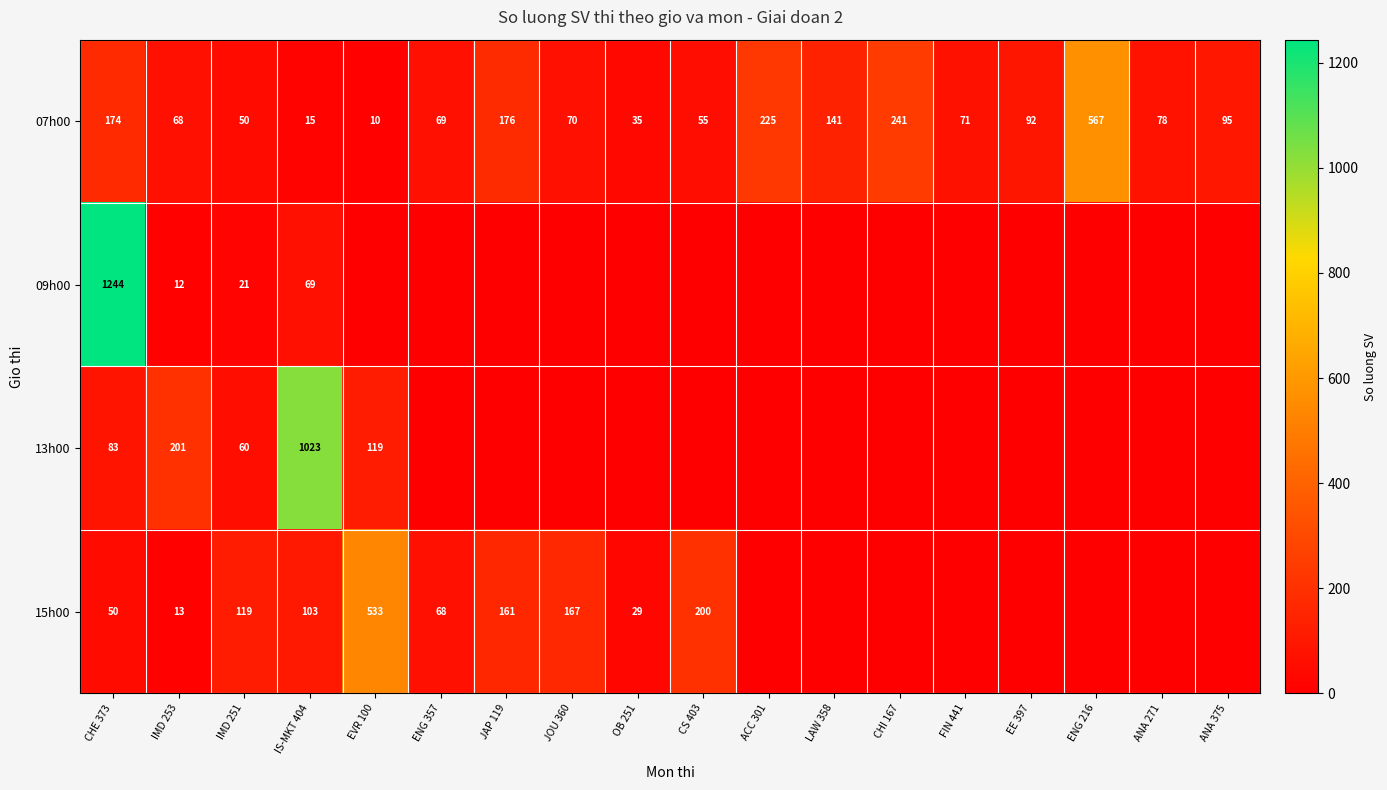

What is the difference between the highest and lowest values at IMD 253?

189